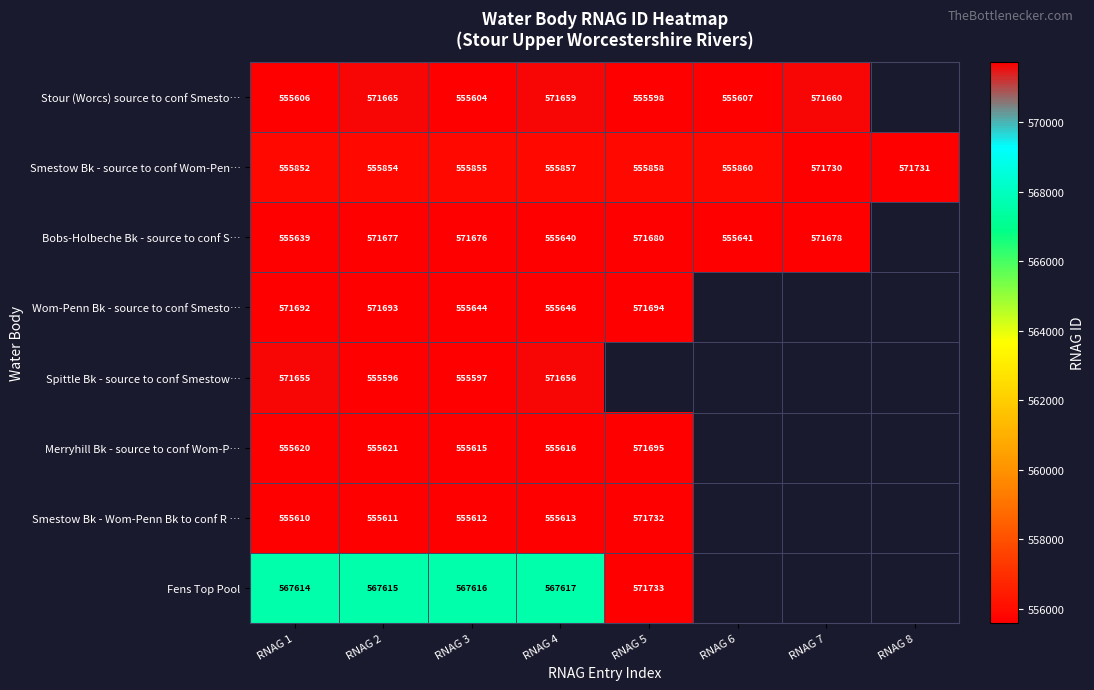

The Bobs-Holbeche Bk - source to conf S… series shows 919281 at RNAG 6. True or false?

False